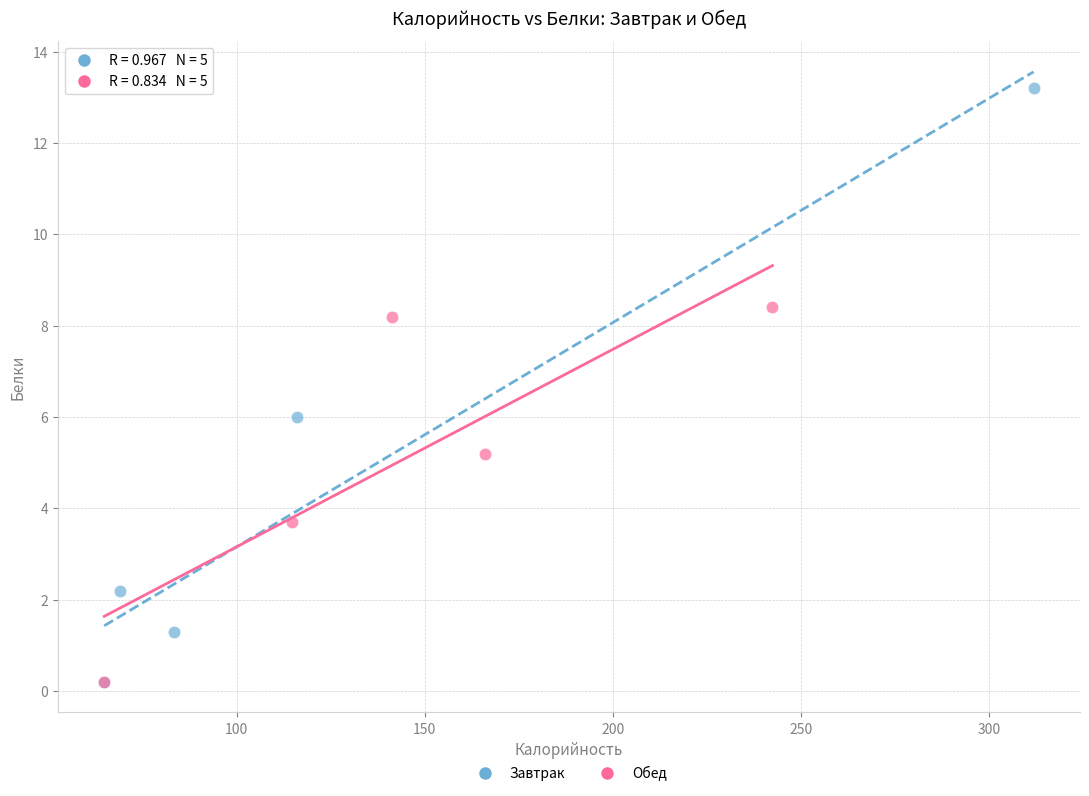

Which series contains the highest Y value?

Завтрак